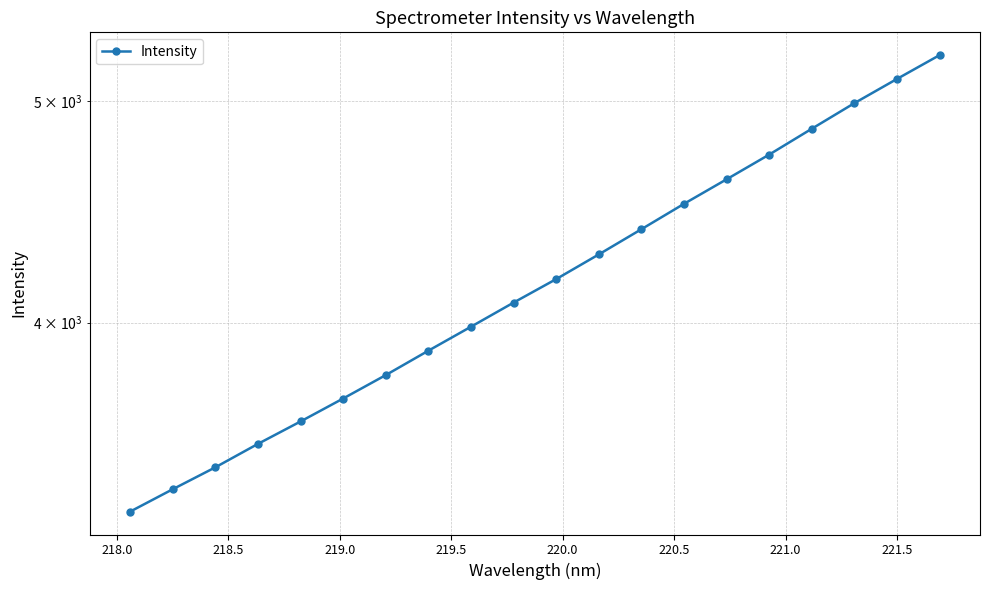

What is the sum of all values?

83678.6